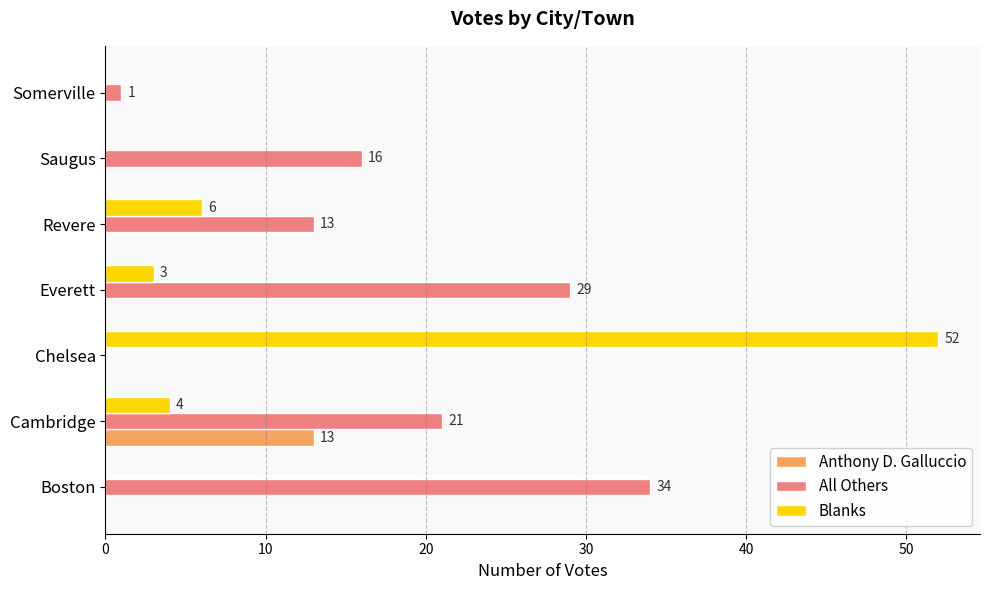

Which series has the largest total across all categories?

All Others